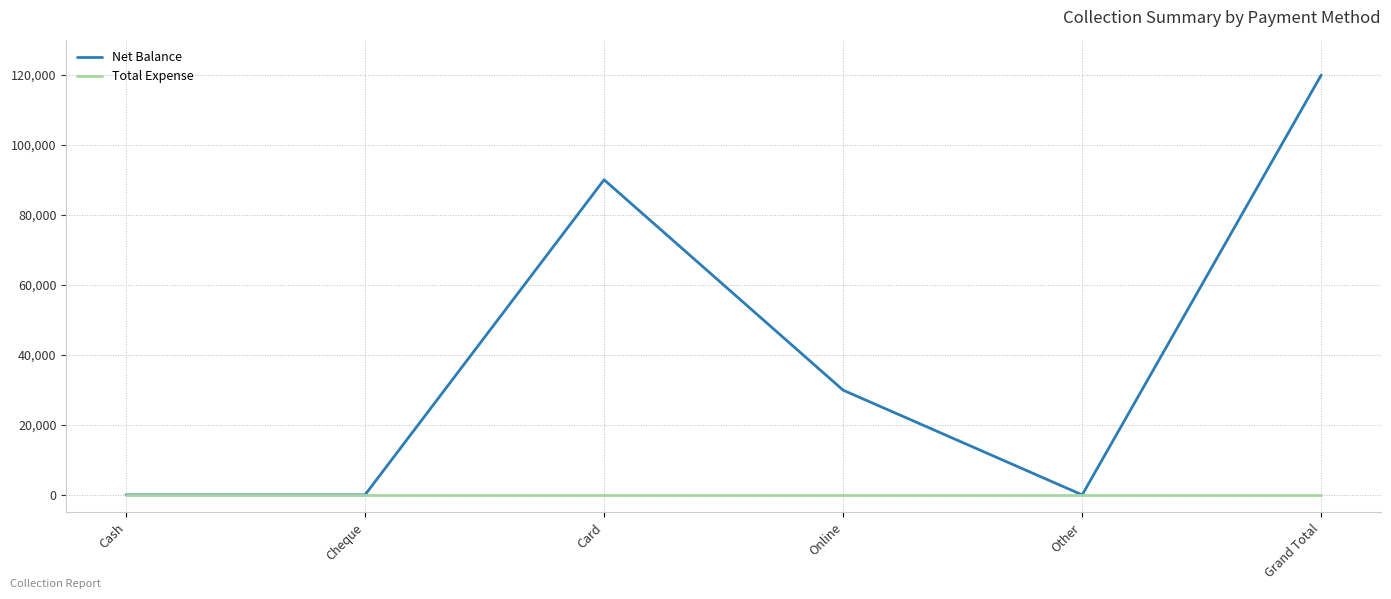

Where is the first local maximum for Net Balance?

Card